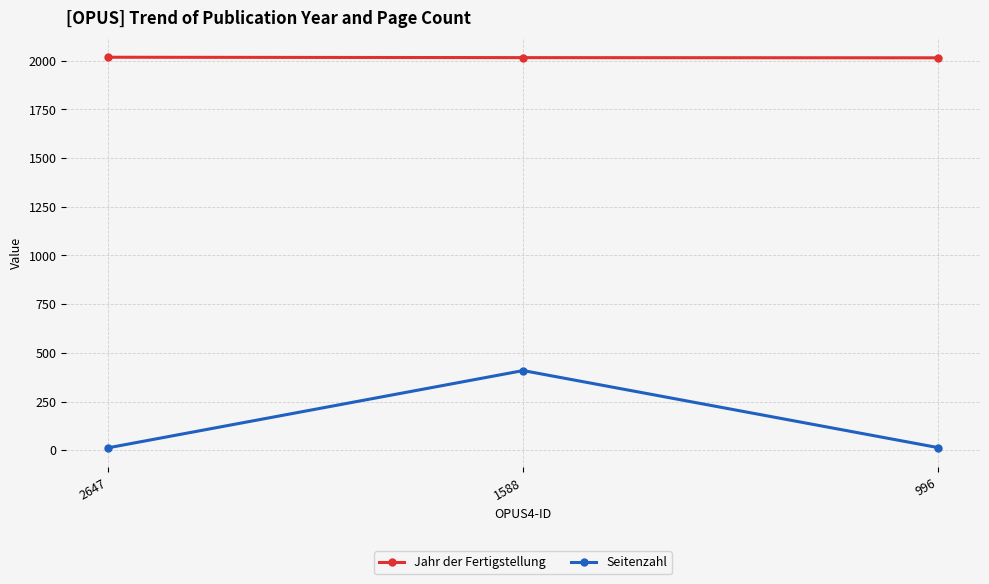

What is the approximate value of Jahr der Fertigstellung at 1588?

2016